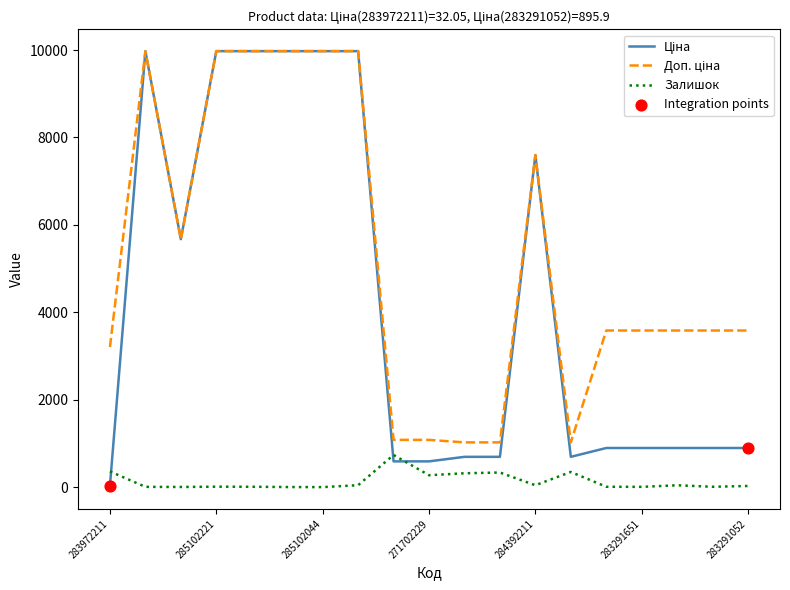

What is the maximum value shown in the chart?

9975.0